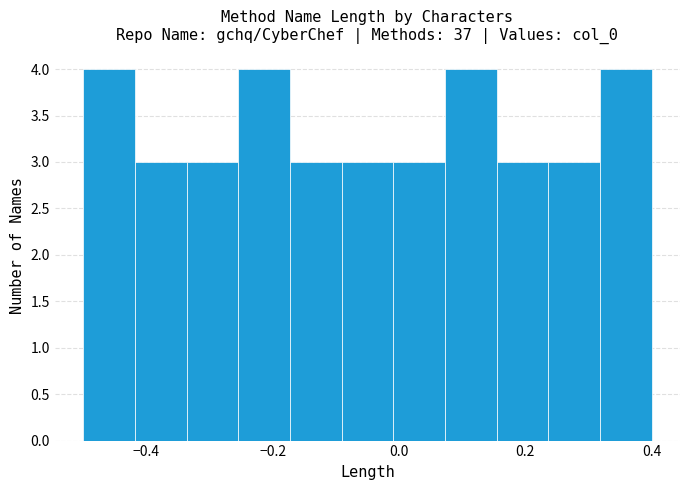

Reading left to right, transcribe this chart: for each bar, give the range it covers on the x-axis and its height. Neither the bar edges nor the heights are printed on the chart, so give them approximately, as read against the axes.

-0.50 to -0.42: 4
-0.42 to -0.34: 3
-0.34 to -0.26: 3
-0.26 to -0.18: 4
-0.18 to -0.10: 3
-0.10 to 0.00: 3
0.00 to 0.08: 3
0.08 to 0.16: 4
0.16 to 0.24: 3
0.24 to 0.32: 3
0.32 to 0.40: 4